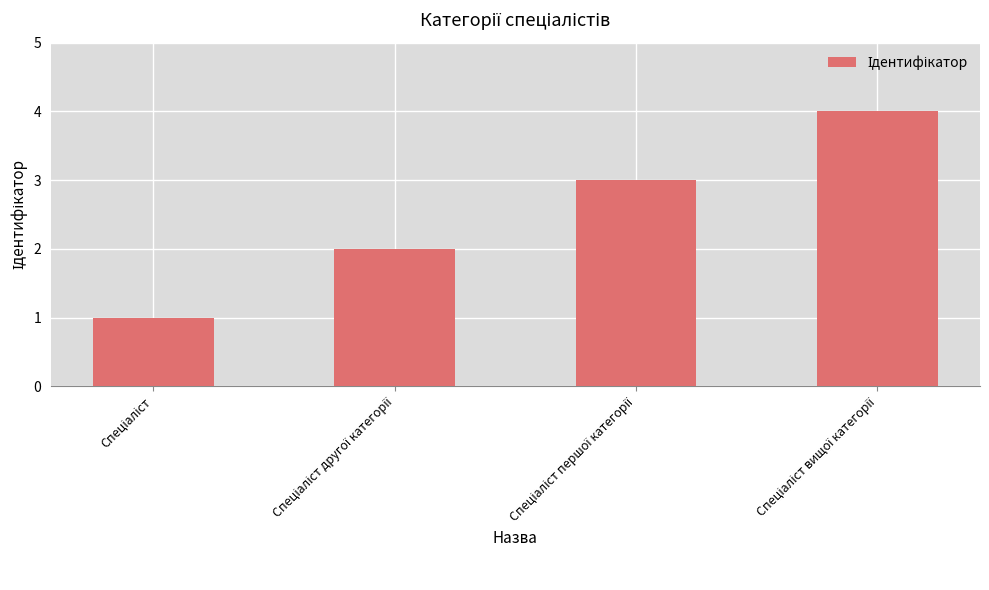

What is the sum of all values?

10